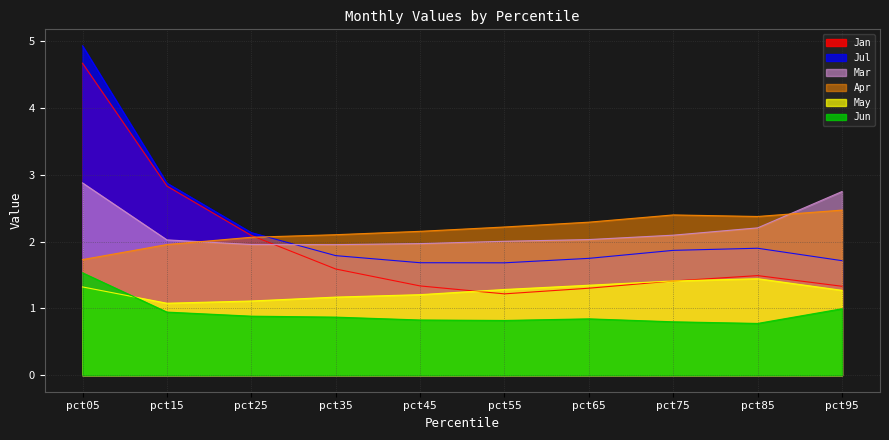

True or false: Jun has a value of 1.4 at pct35.

False